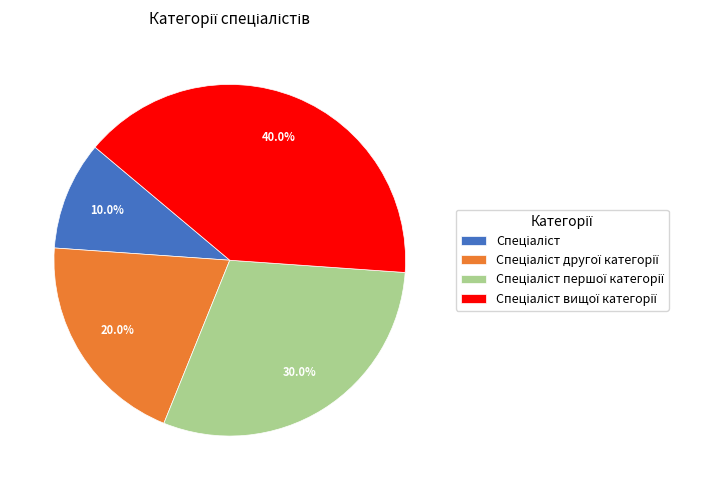

Does any single category account for the majority?

No